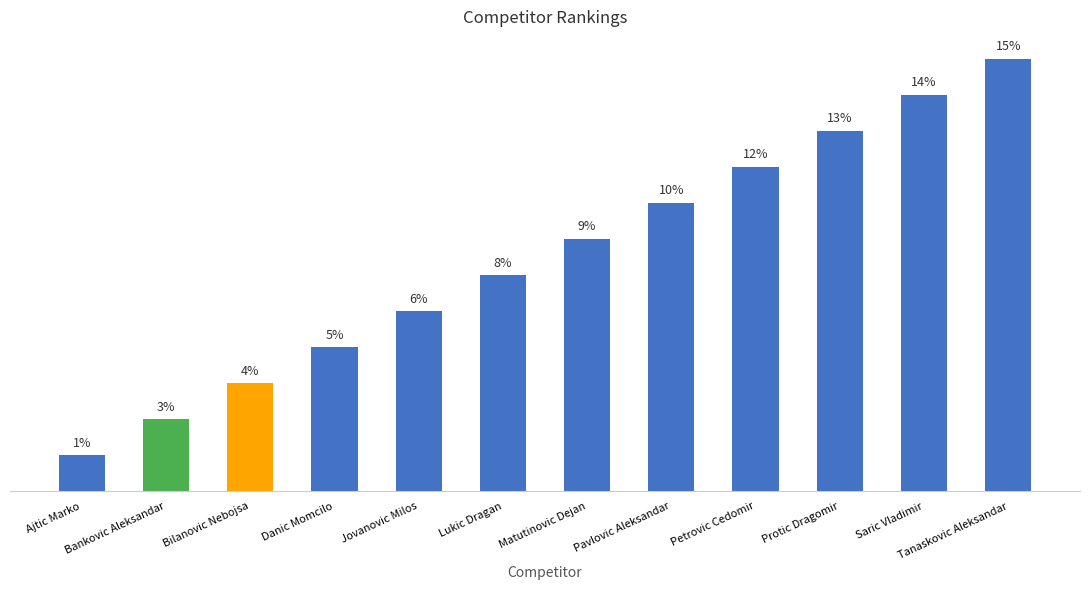

Which label corresponds to the largest value in the chart?

Tanaskovic Aleksandar